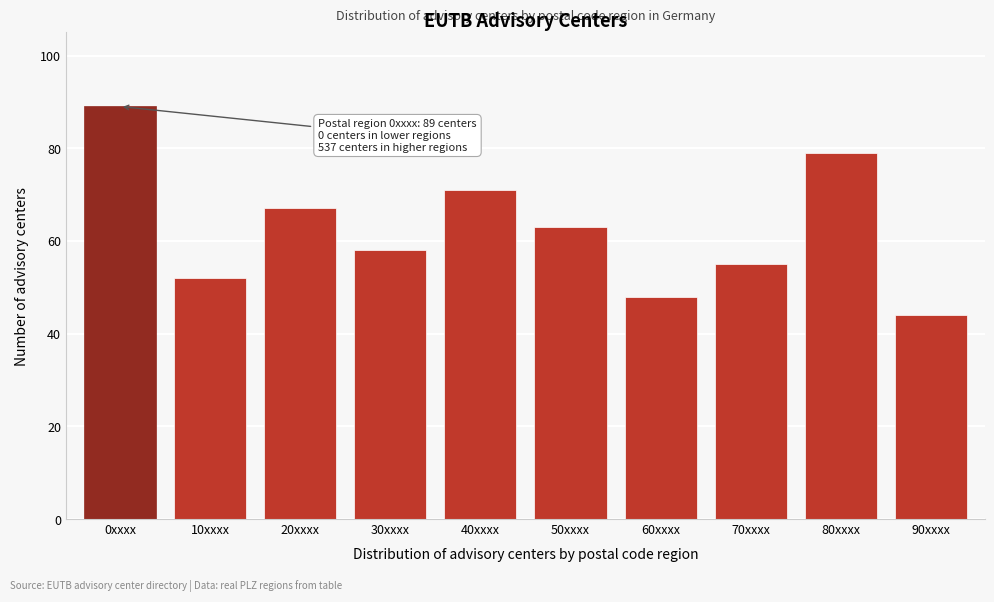

Reading left to right, what are all the values shown in this chart?

89	52	67	58	71	63	48	55	79	44